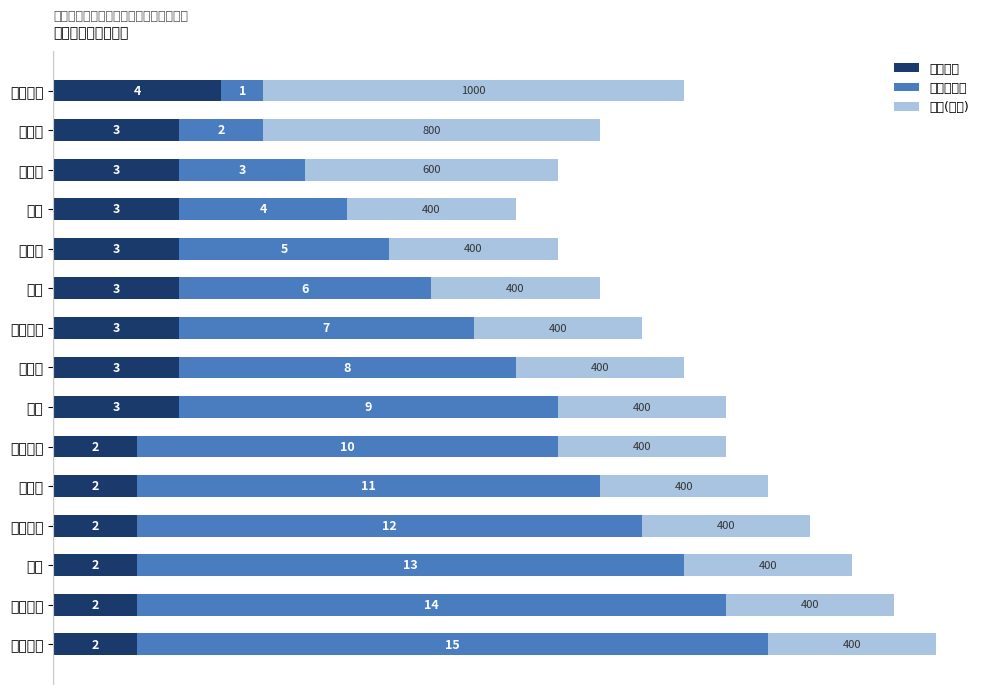

At which category is the sum across all series the highest?

阳光博元